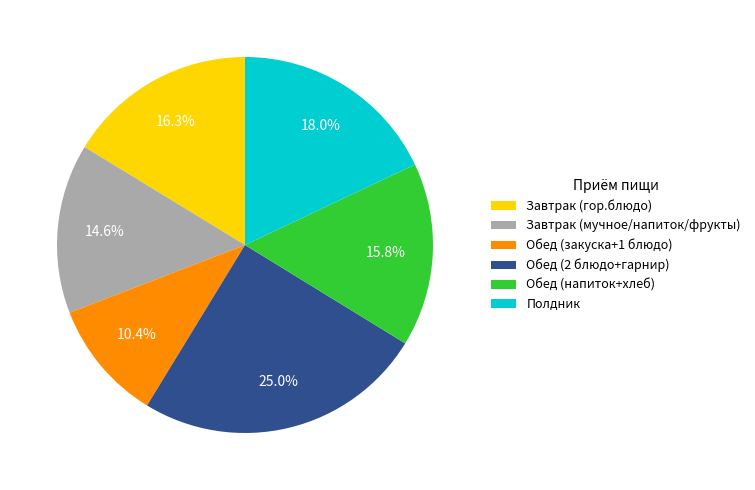

Do Завтрак (гор.блюдо) and Обед (2 блюдо+гарнир) together represent more than half of the pie?

No